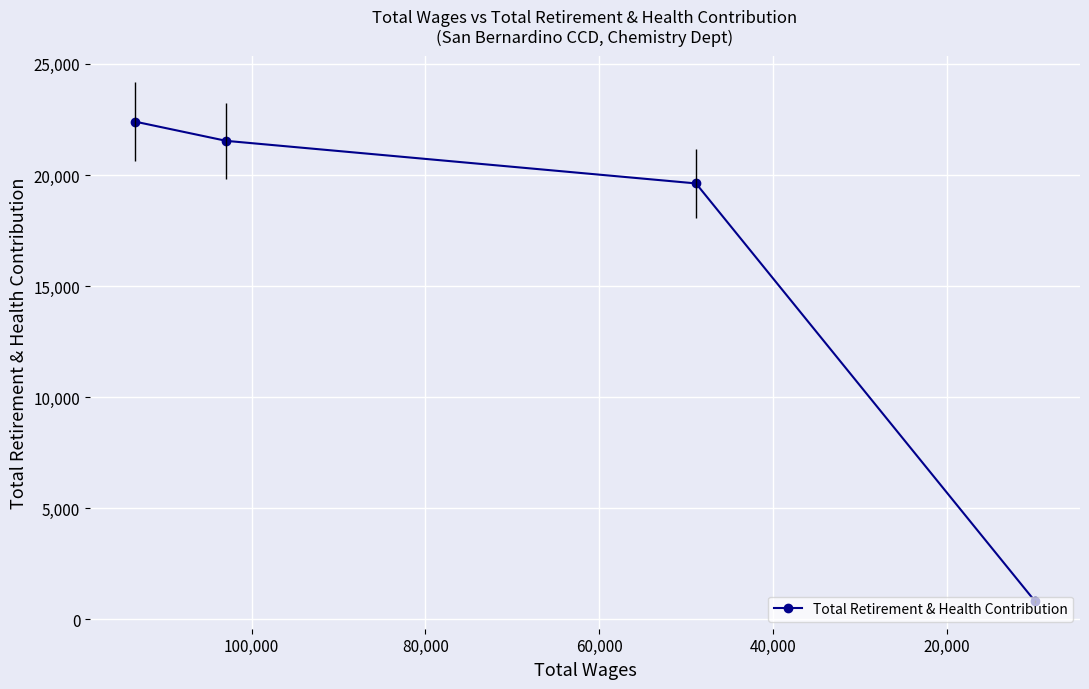

What is the difference between the second highest and minimum values?

20723